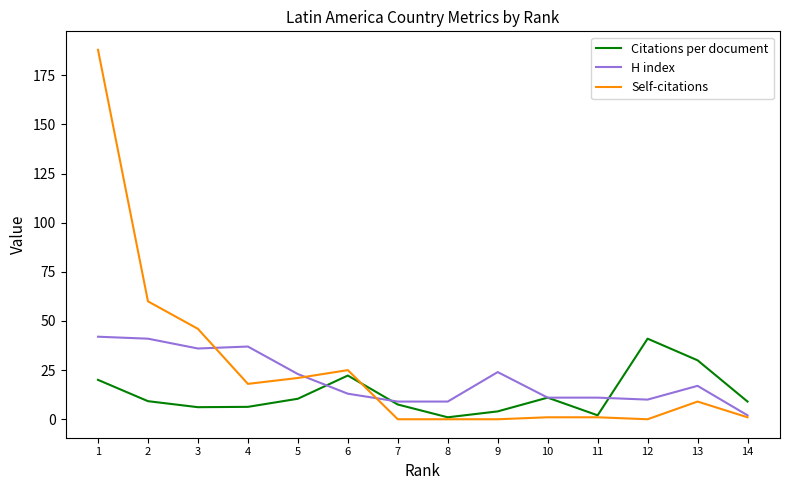

What is the difference between the highest and lowest values at 4?

30.7